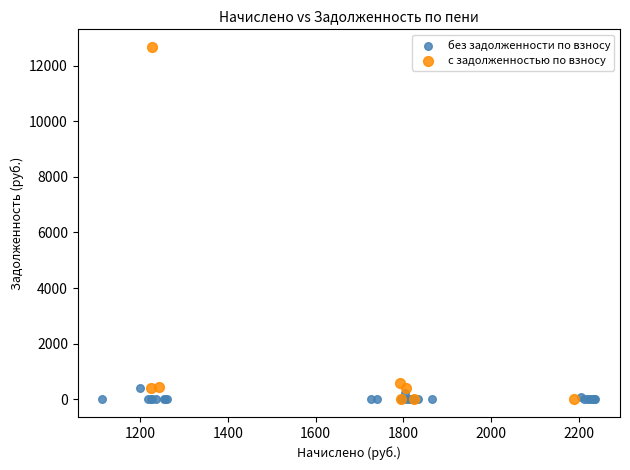

Which series contains the highest Y value?

с задолженностью по взносу